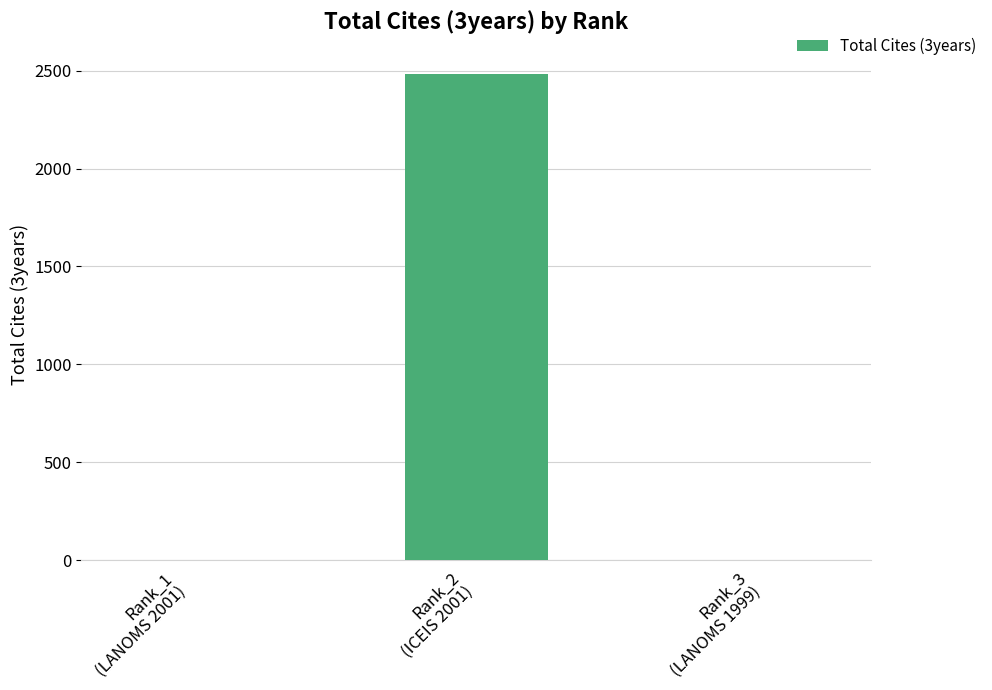

How many values are between 0 and 2483?

3